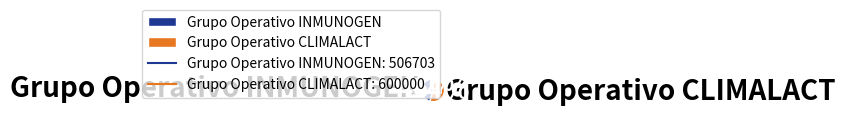

To the nearest percent, what is the average slice percentage?

50%